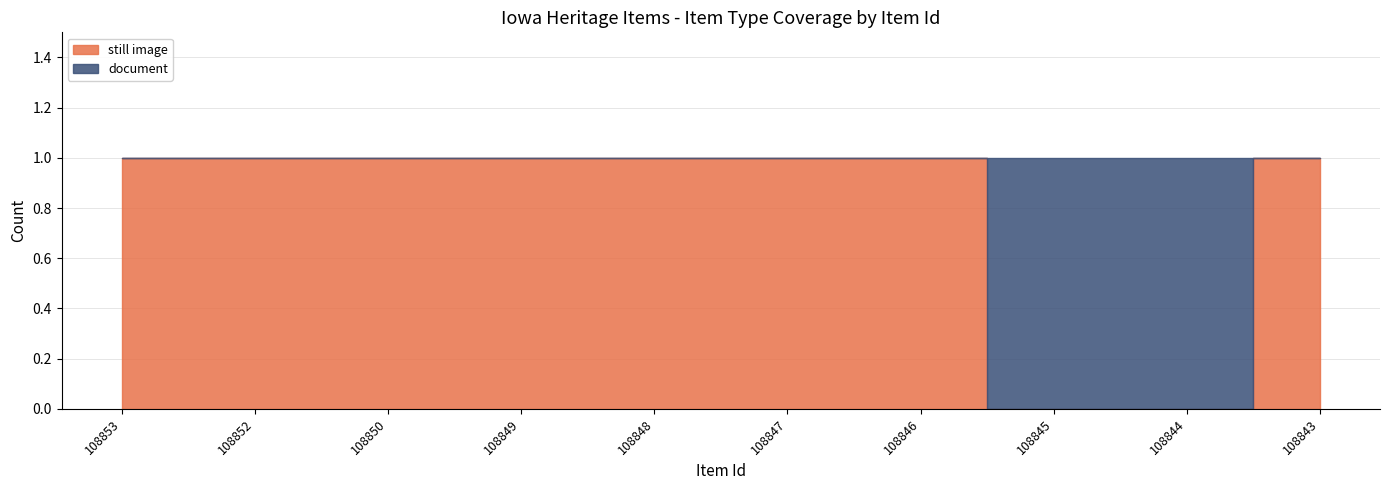

True or false: still image and document cross at least once.

True